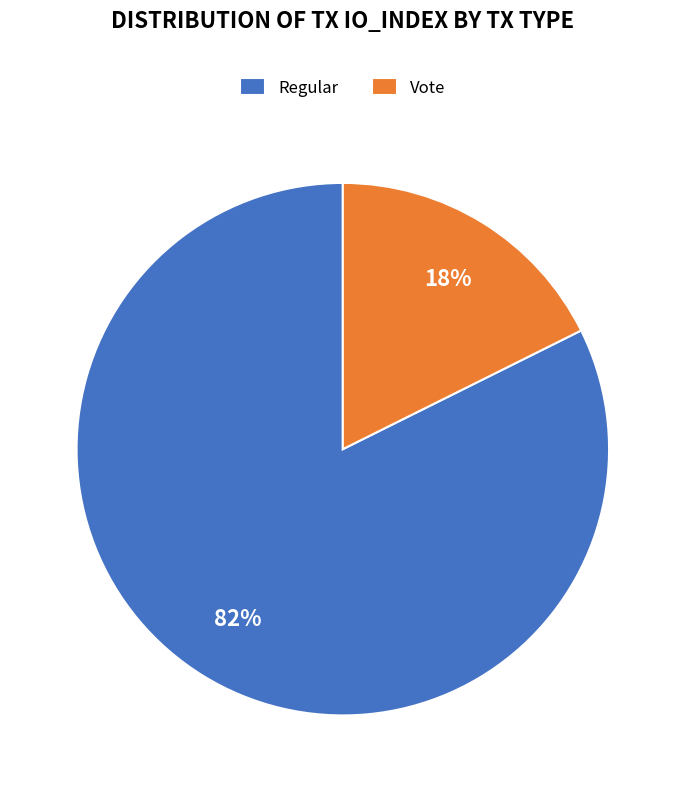

What percentage is the Regular slice, to the nearest percent?

82%